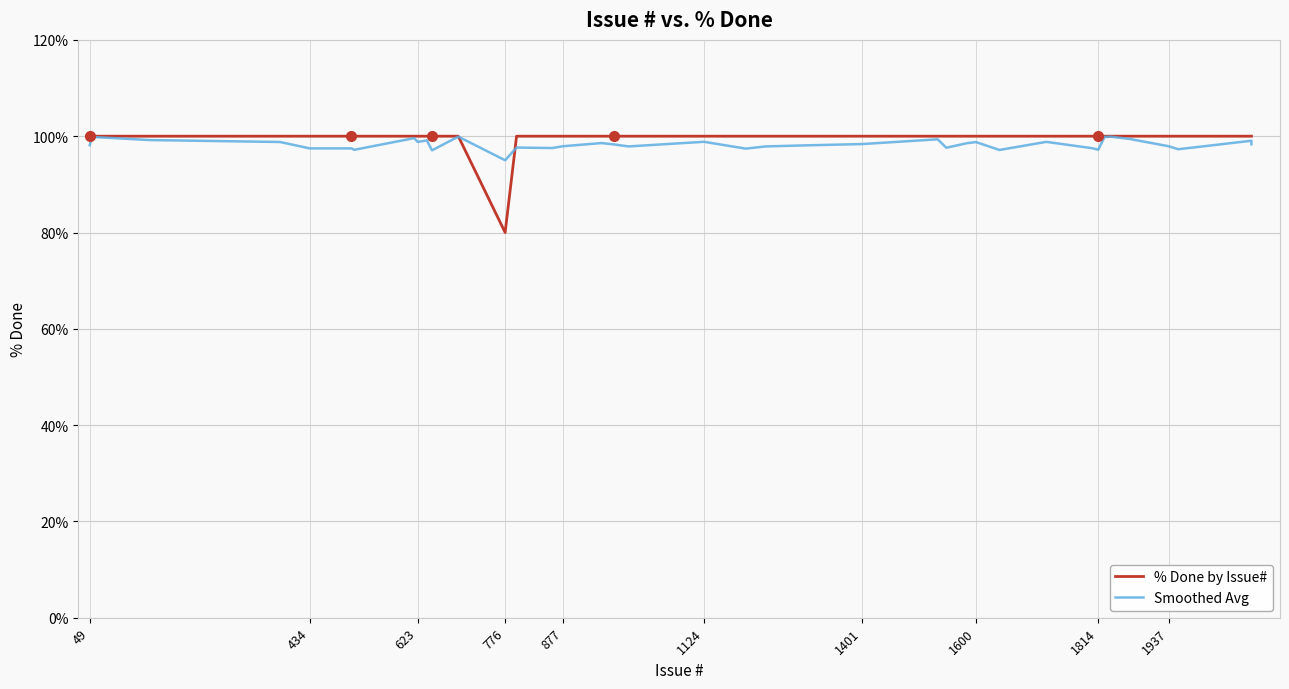

Rank the series by their maximum value, from highest to lowest.

% Done by Issue#, Smoothed Avg